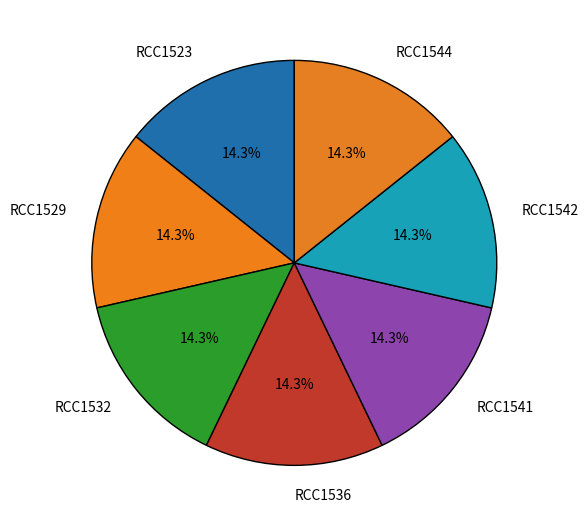

Is there any slice that represents more than half of the pie?

No